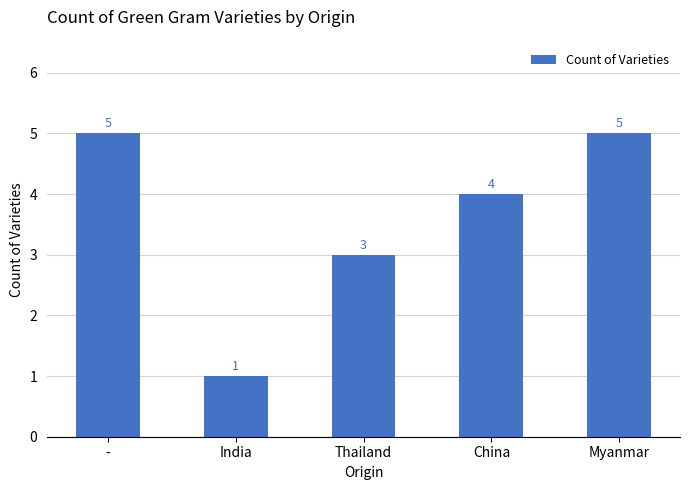

Which category has the lowest value across all series?

India